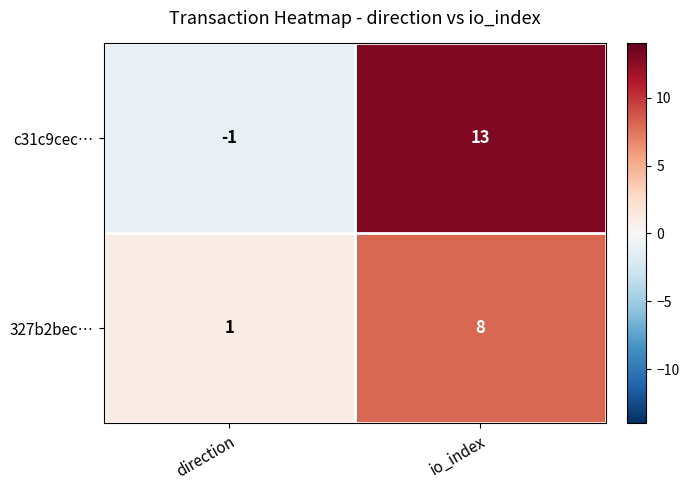

Rank the series by their average value, from lowest to highest.

327b2bec…, c31c9cec…